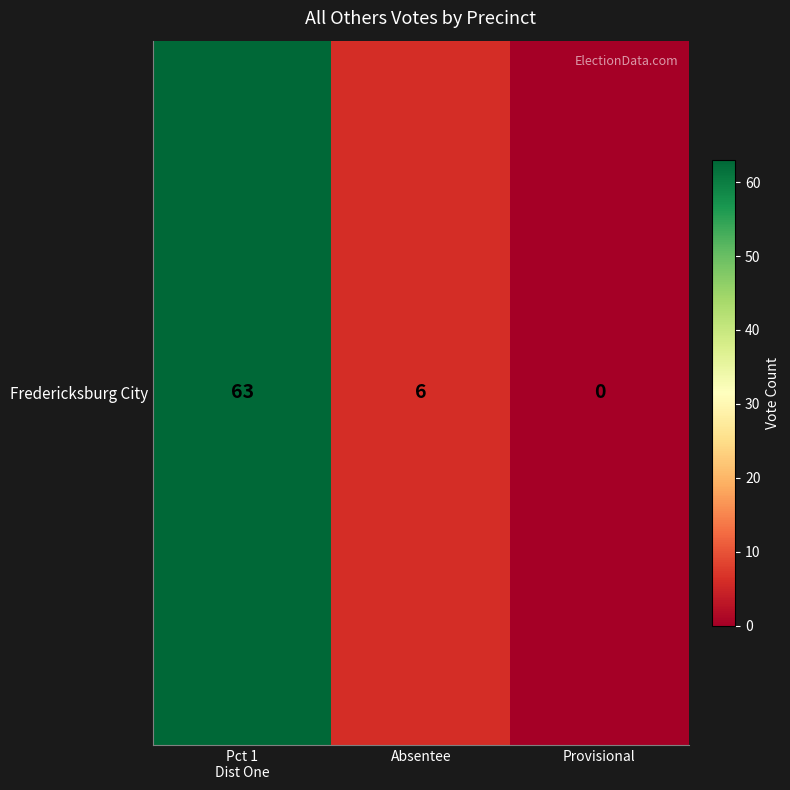

What is the difference between the values at Absentee and Provisional?

6